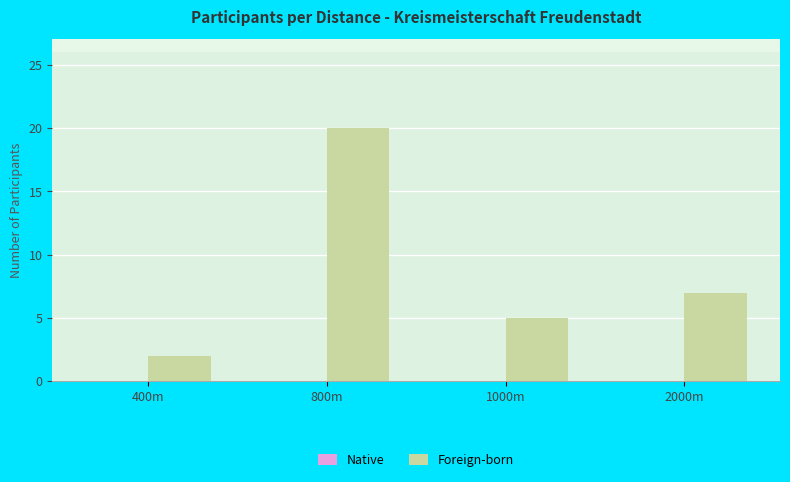

Reading left to right, extract all data points from this chart.

400m=2	800m=20	1000m=5	2000m=7